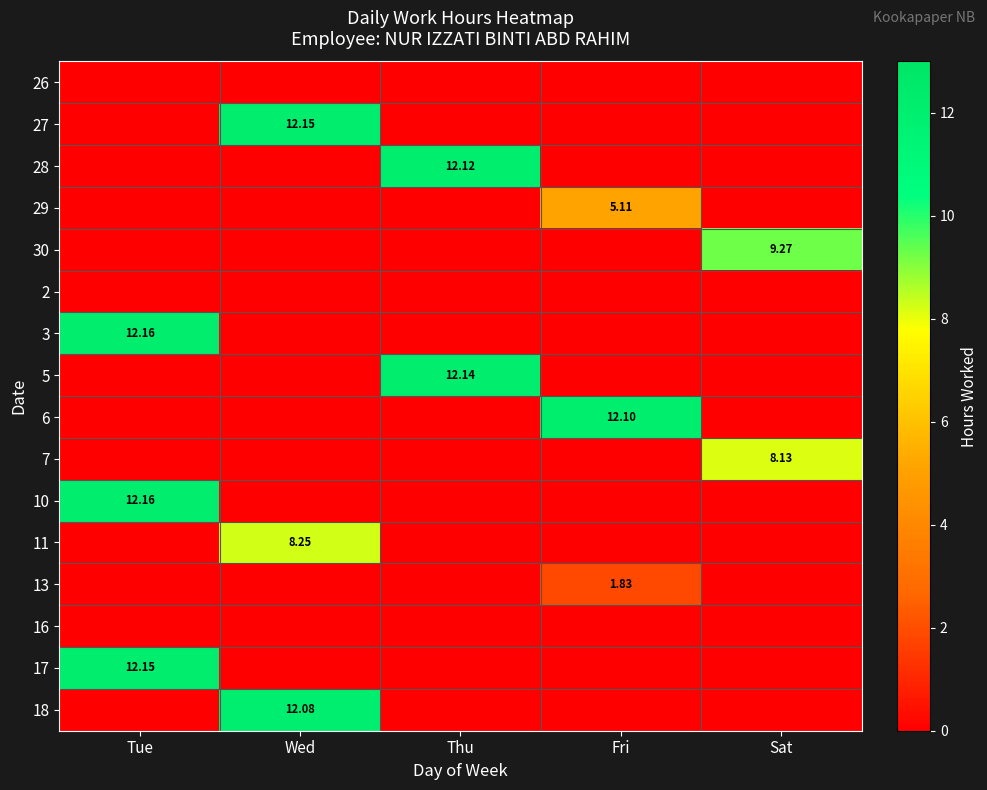

Is the value of 18 at Wed greater than the value of 28 at Thu?

No